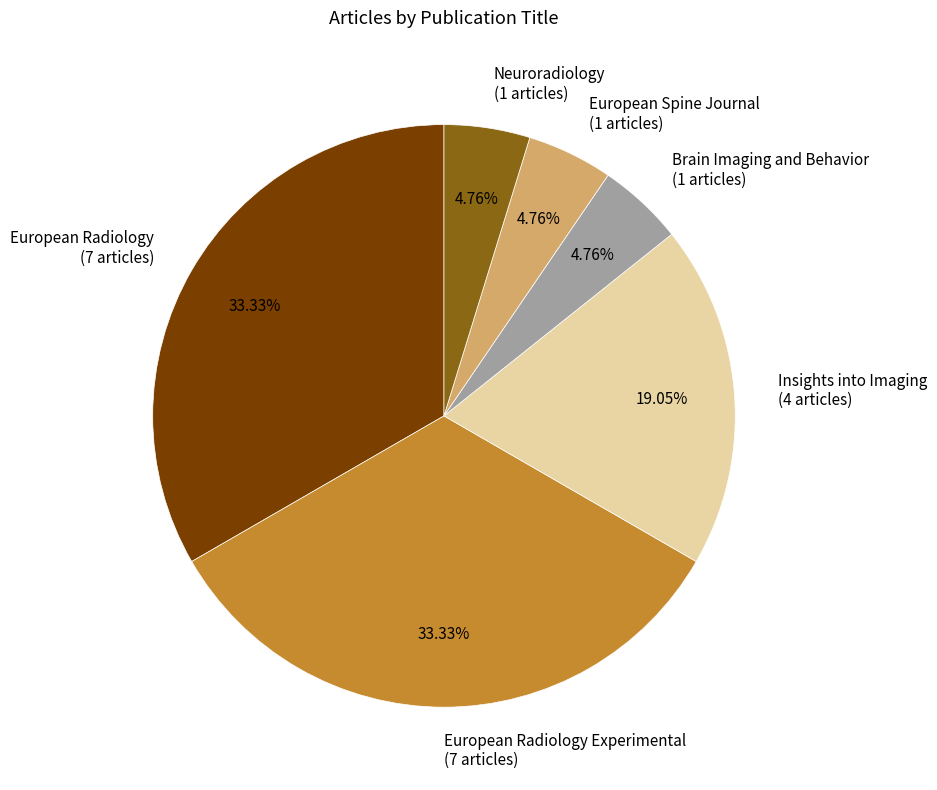

Is there a majority slice in this chart?

No